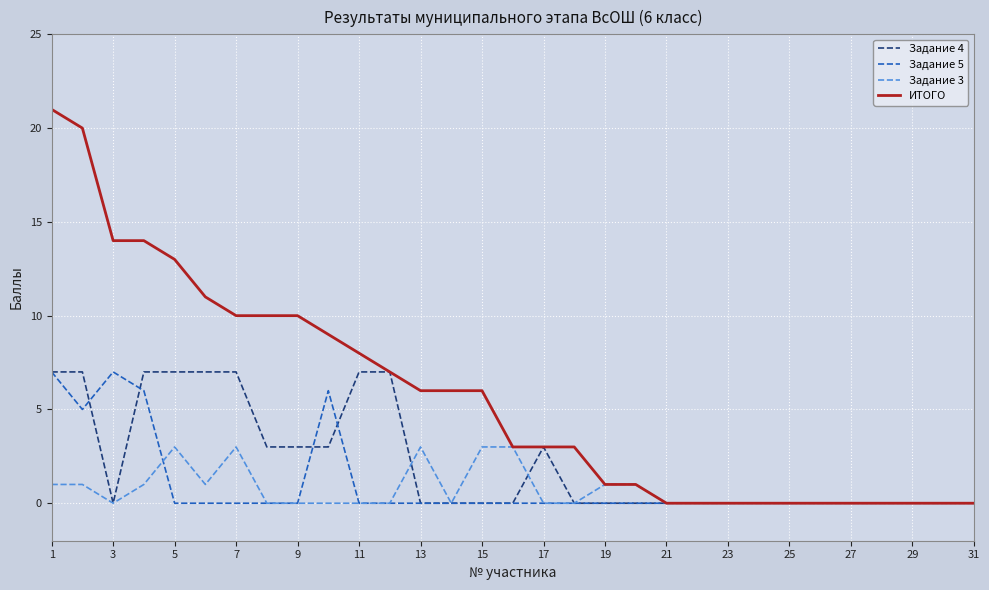

Which series has the widest spread of values?

ИТОГО